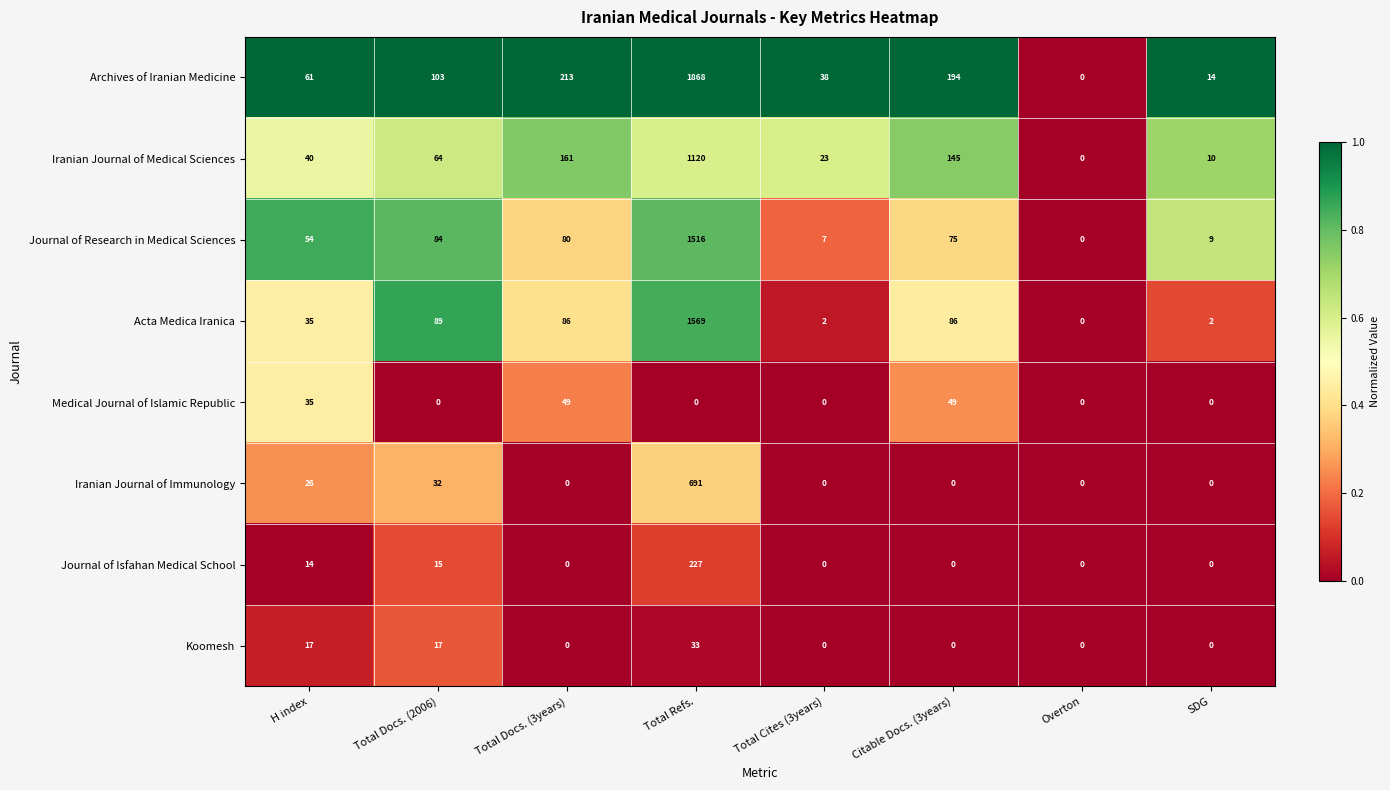

Which series changed the most between Citable Docs. (3years) and Overton?

Archives of Iranian Medicine